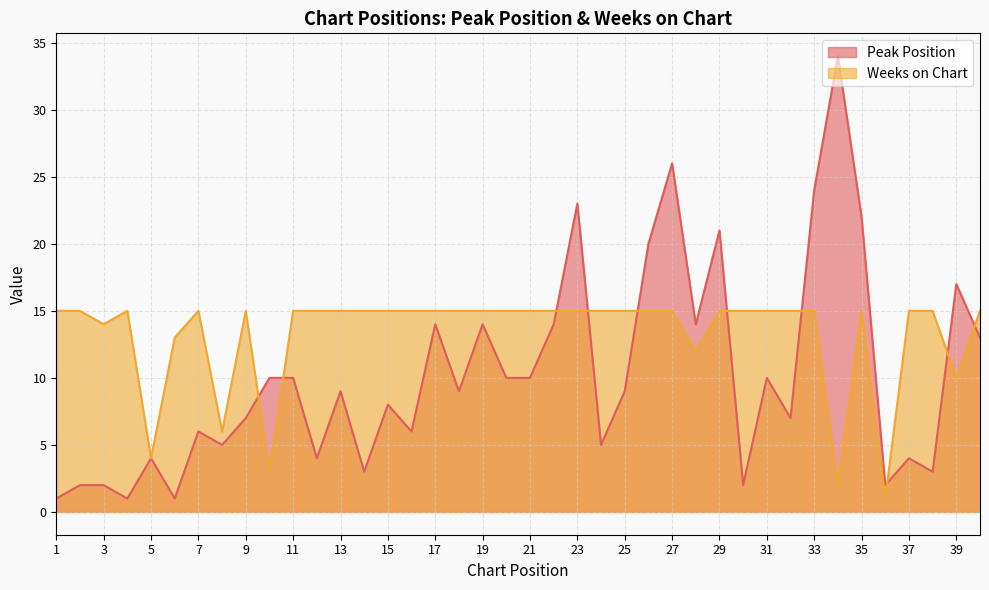

What are all the series names shown in the legend?

Peak Position, Weeks on Chart